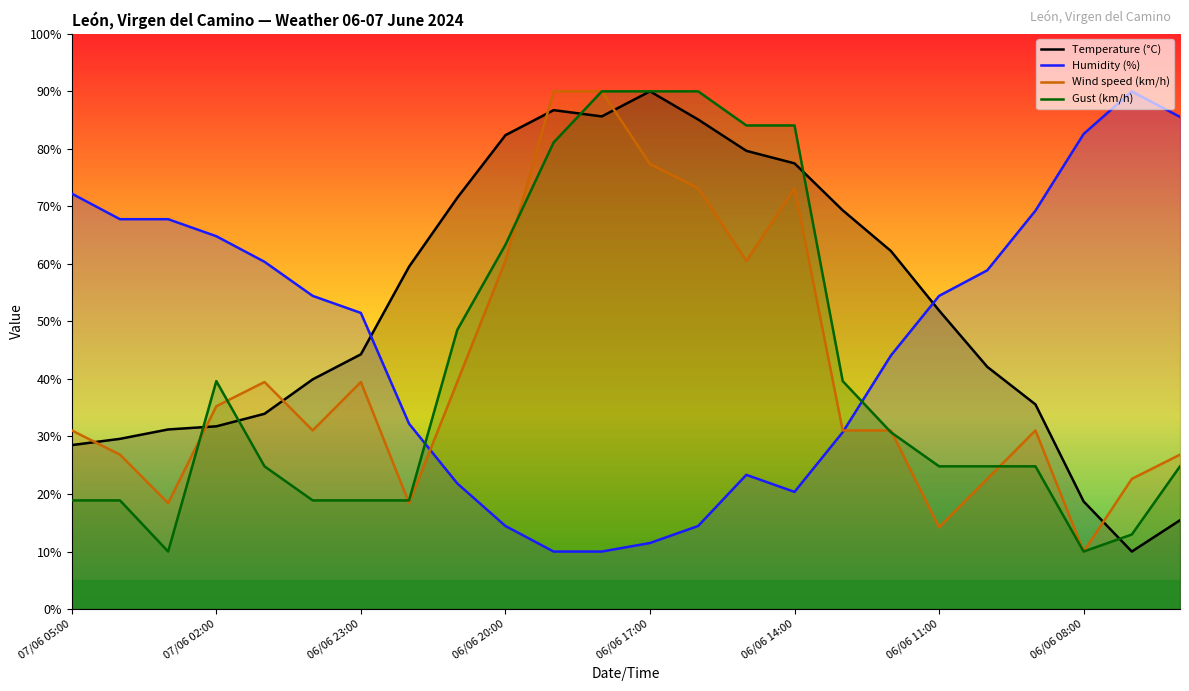

How many data points in Wind speed (km/h) are above 31?

16